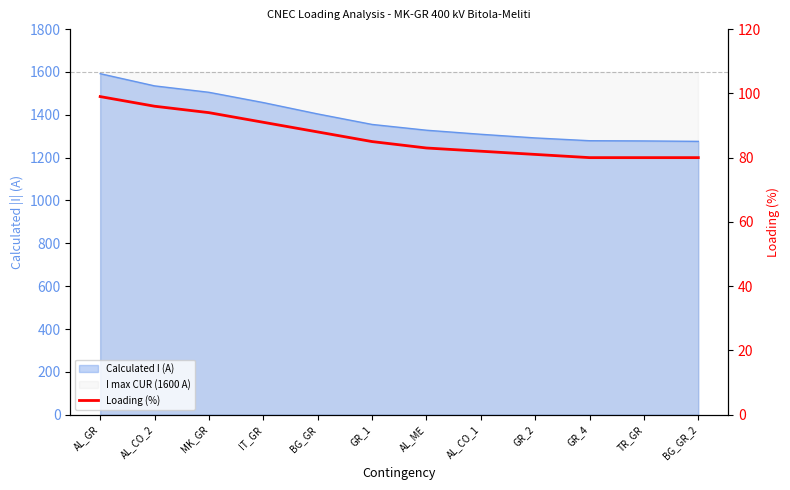

Reading left to right, what are all the values shown in this chart?

99	96	94	91	88	85	83	82	81	80	80	80